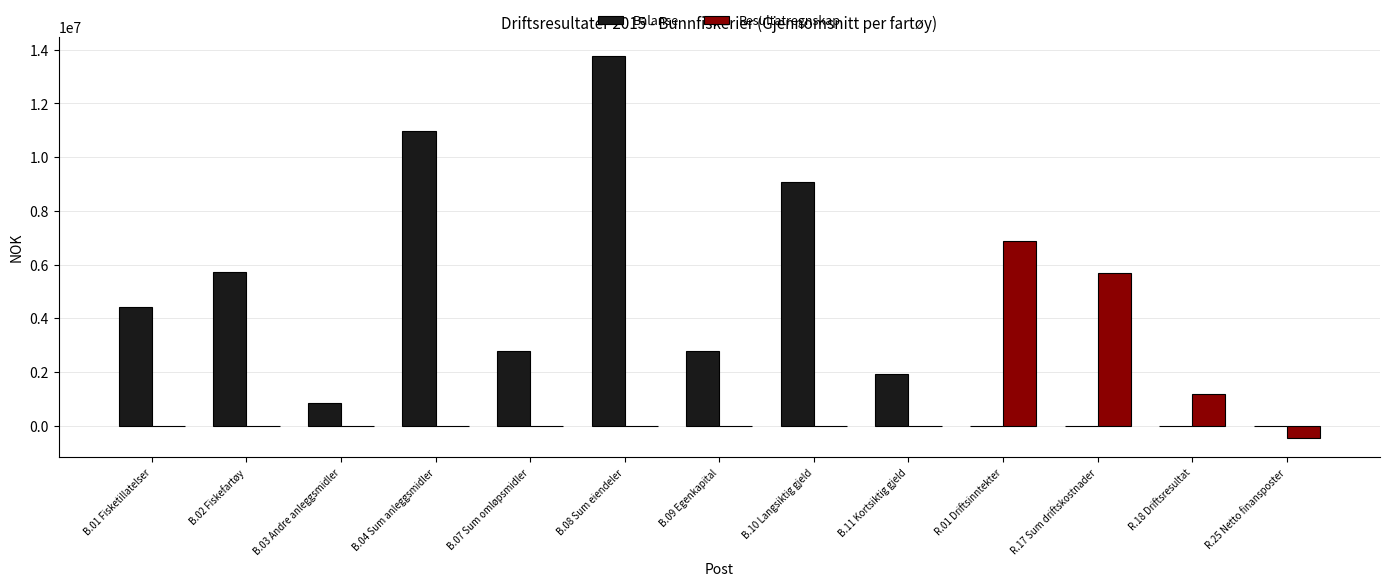

Which series changed the most between B.02 Fiskefartøy and B.08 Sum eiendeler?

Balanse